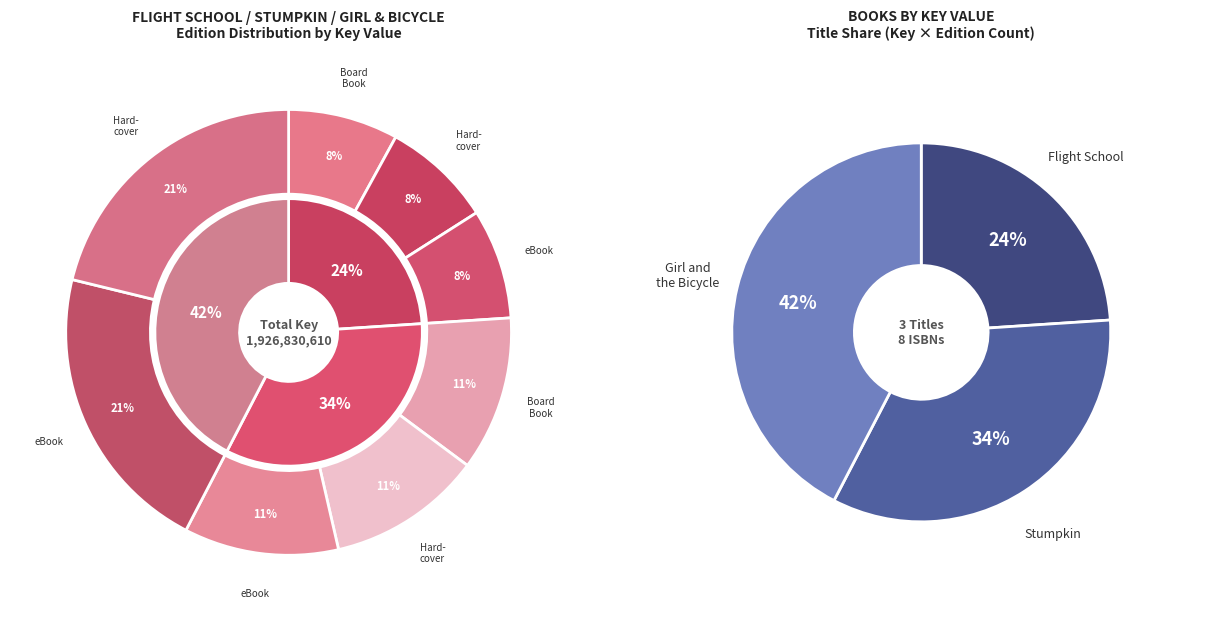

Combined, do Stumpkin (Board Book) and Girl and the Bicycle (Hardcover) account for over 50%?

No